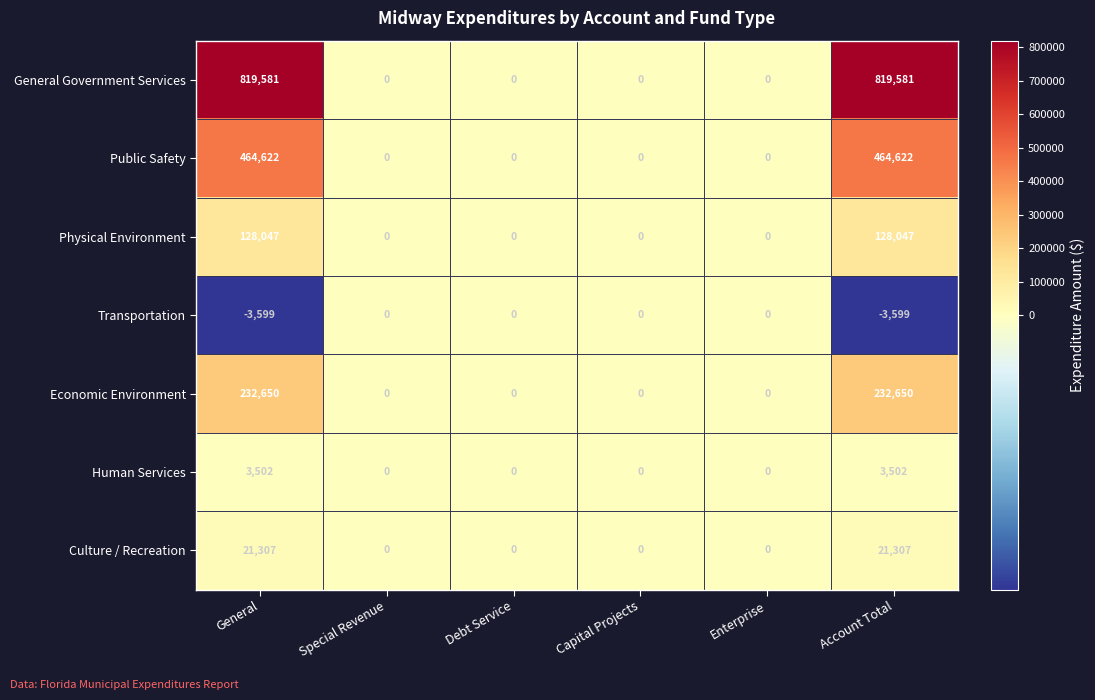

Rank the series by their maximum value, from lowest to highest.

Transportation, Human Services, Culture / Recreation, Physical Environment, Economic Environment, Public Safety, General Government Services